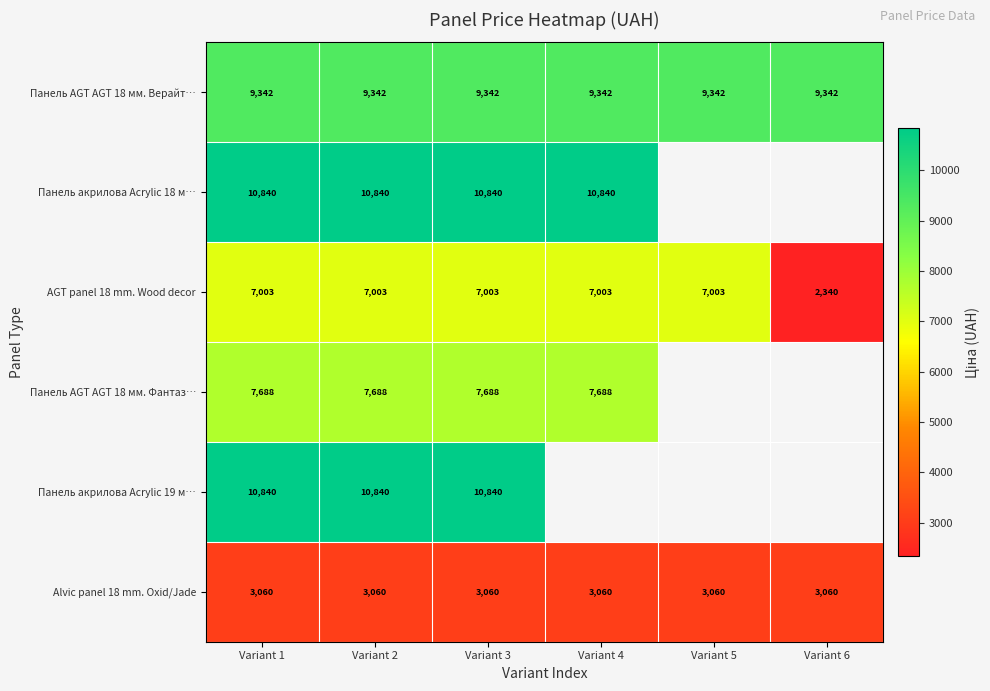

Is the value of AGT panel 18 mm. Wood decor at Variant 6 greater than the value of Панель AGT AGT 18 мм. Верайт… at Variant 3?

No